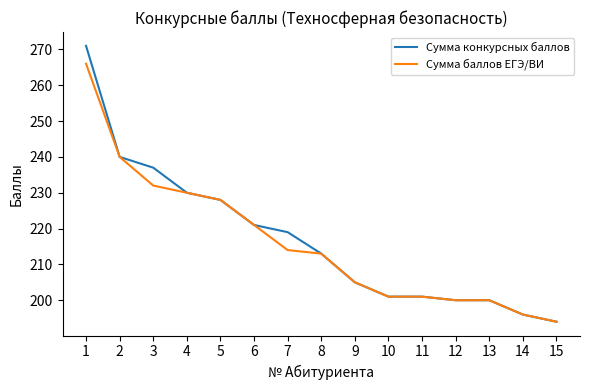

What are all the series names shown in the legend?

Сумма конкурсных баллов, Сумма баллов ЕГЭ/ВИ